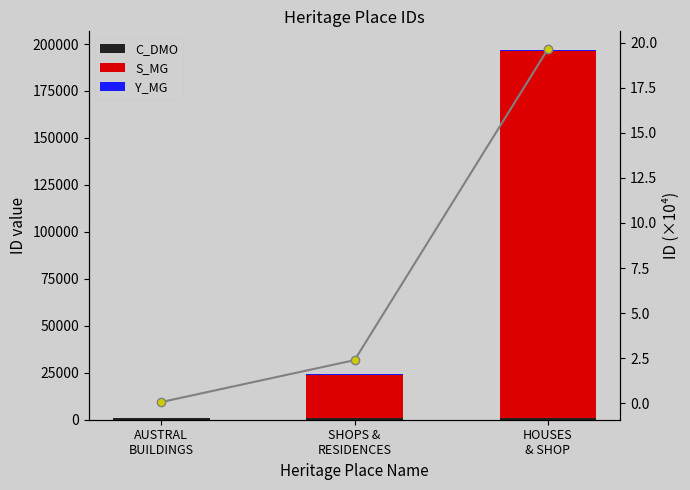

True or false: C_DMO has a value of 720 at HOUSES
& SHOP.

True